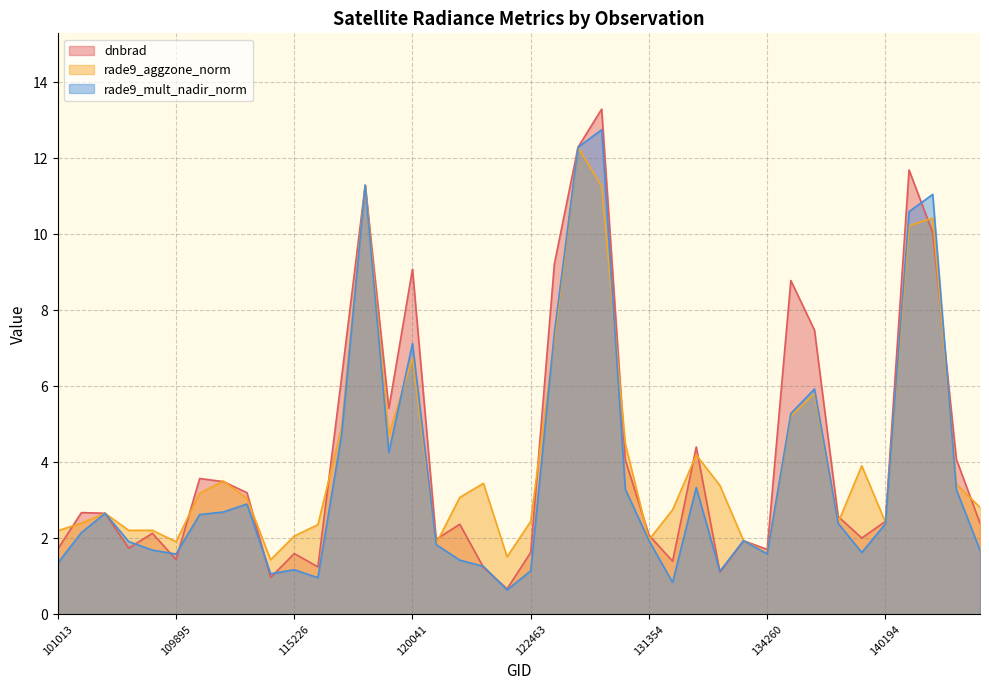

Is it true that rade9_aggzone_norm equals 5.2 at 7001?

False